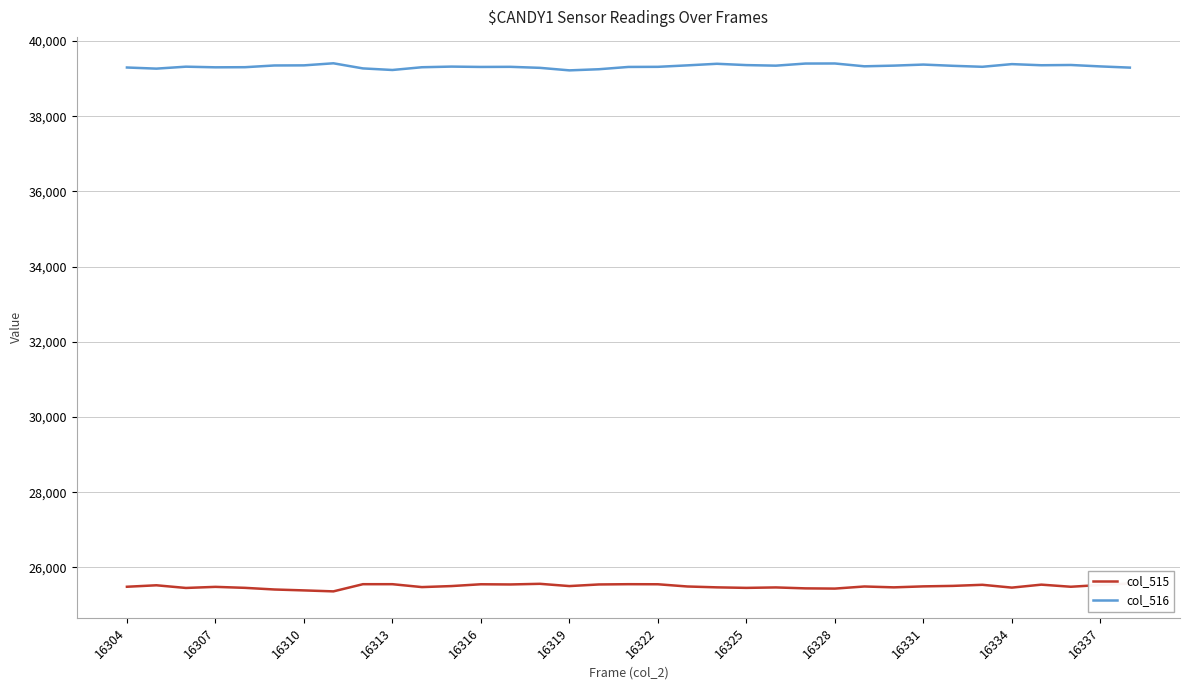

True or false: col_516 has a value of 12792 at 16313.

False